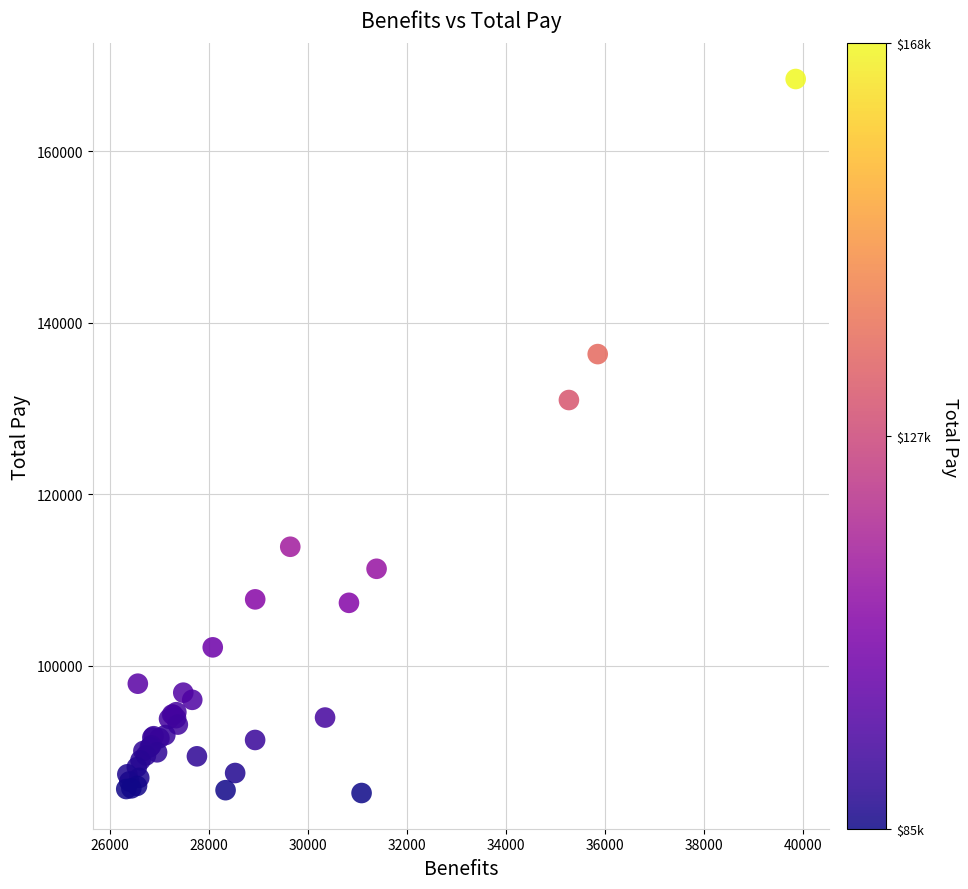

What Y value in the scatter plot is closest to 126782?

130980.8